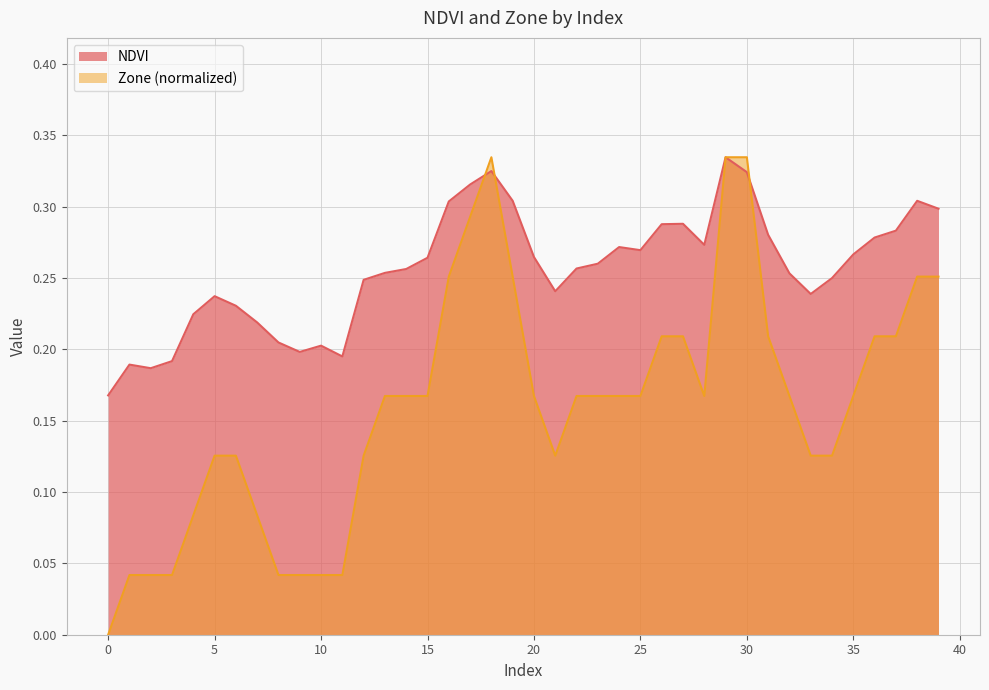

At 39, list the series in order from largest to smallest.

NDVI, Zone